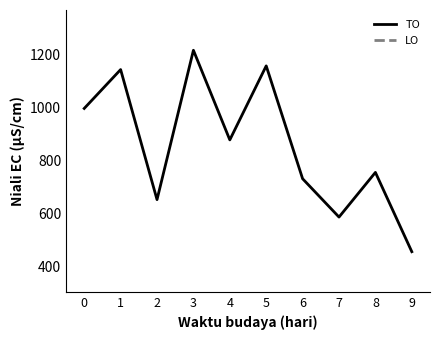

Reading left to right, transcribe all the data shown in this chart.

TO: 0=997	1=1144	2=652	3=1217	4=878	5=1158	6=731	7=586	8=755	9=455
LO: 0=0	1=0	2=0	3=0	4=0	5=0	6=0	7=0	8=0	9=0